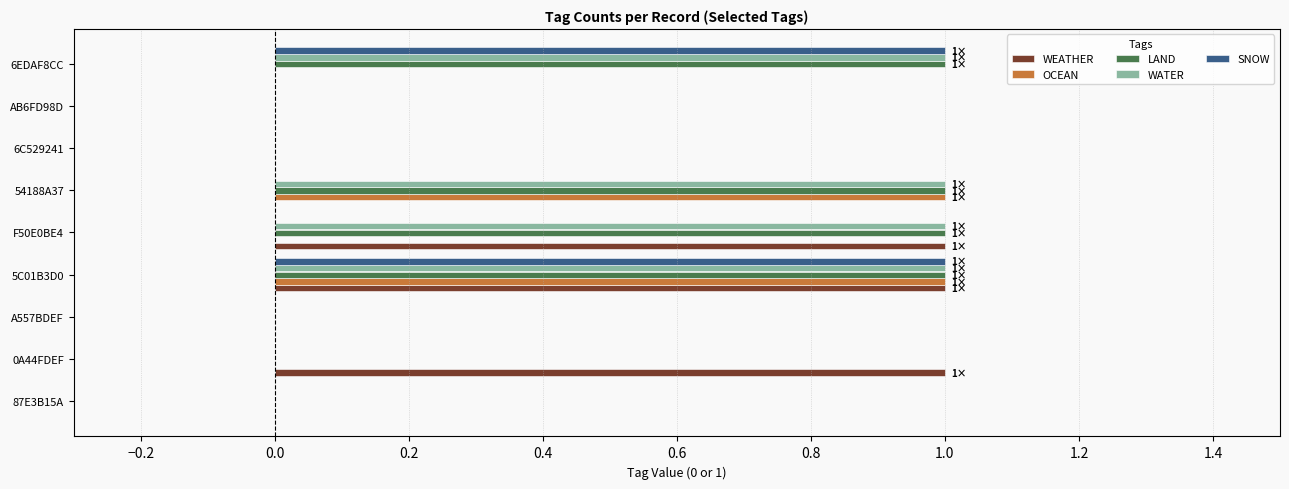

At which category is the sum across all series the highest?

5C01B3D0